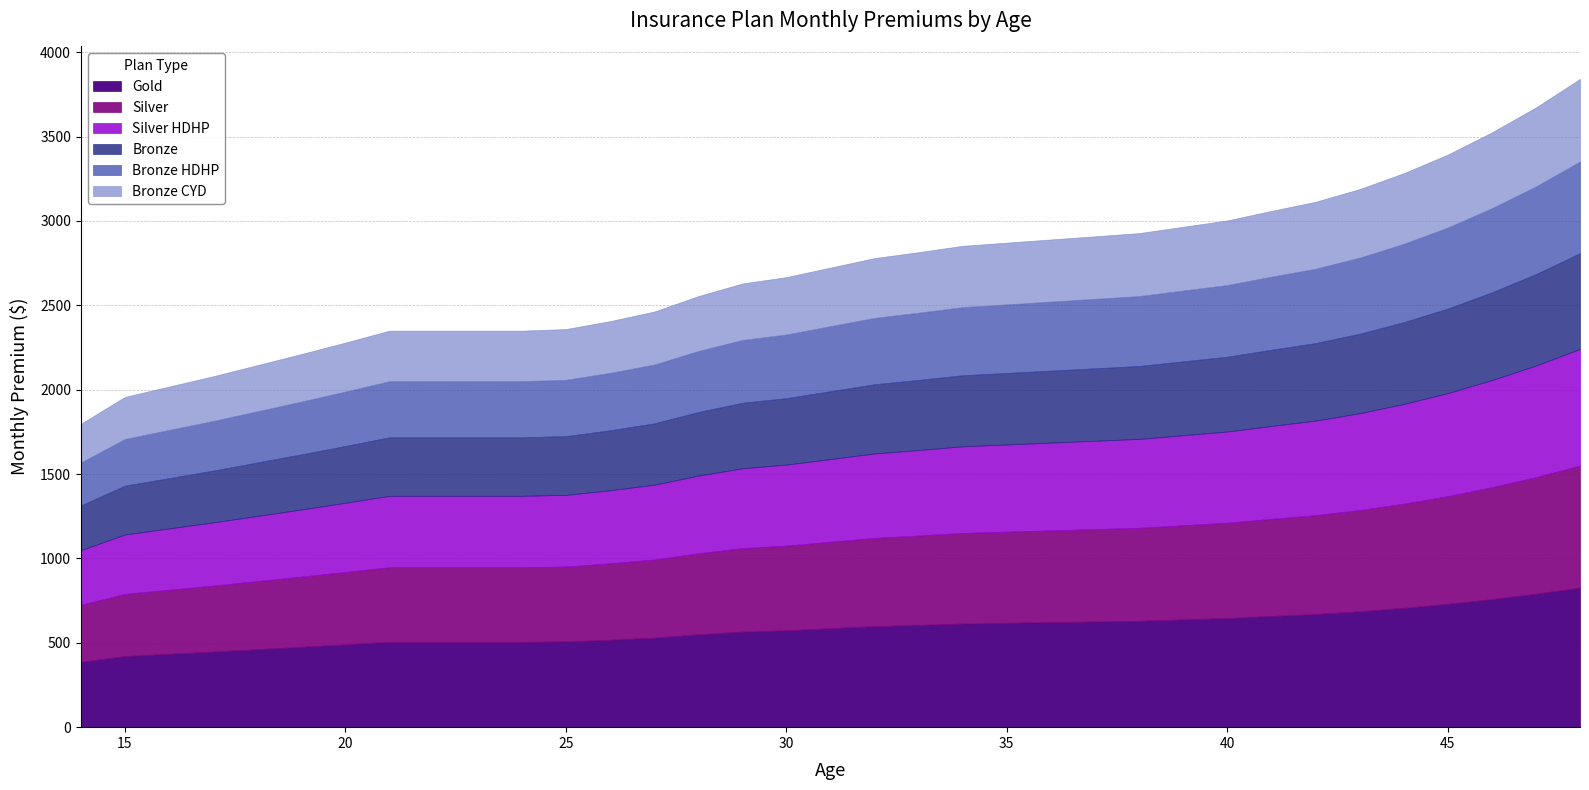

What is the total value across all series at 15?

1957.5